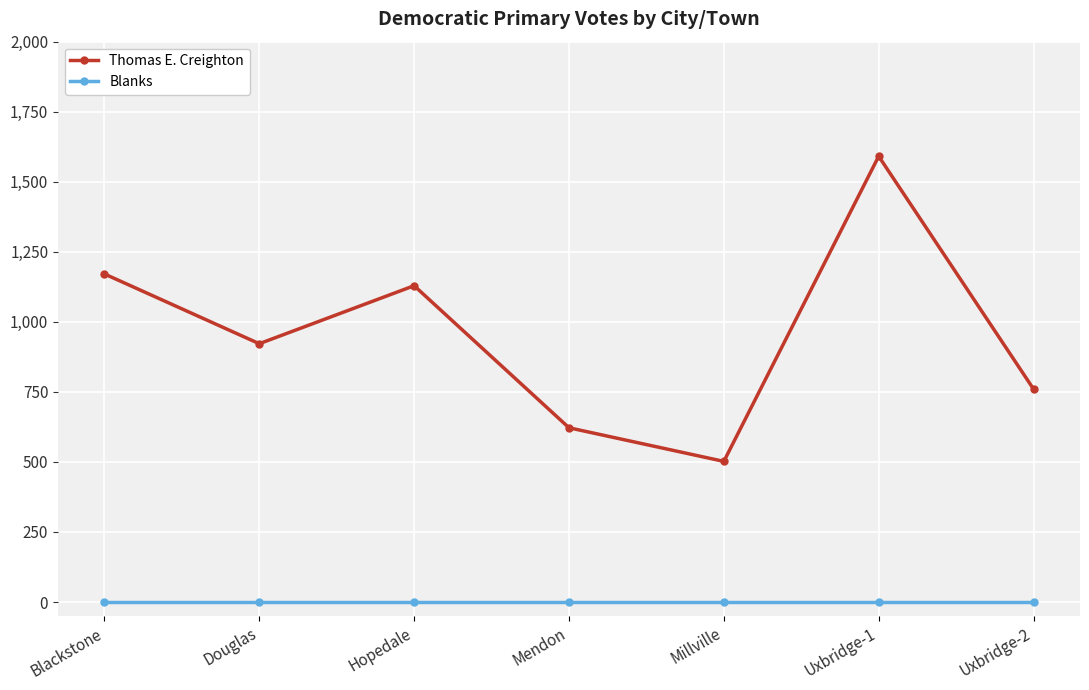

What is the total value across all series at Blackstone?

1171